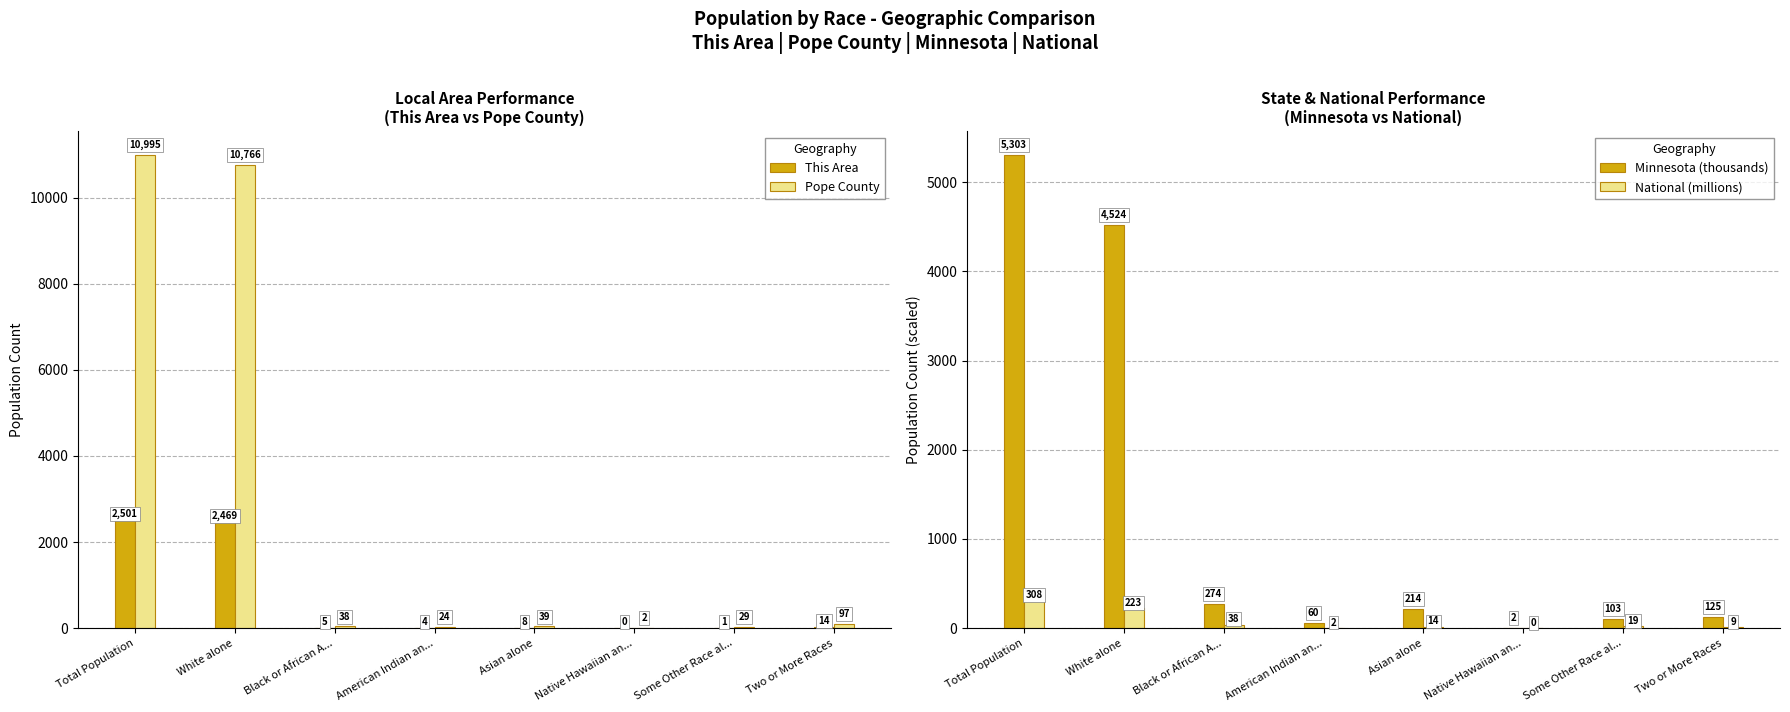

Which category has the highest value in the National (millions) series?

Total Population